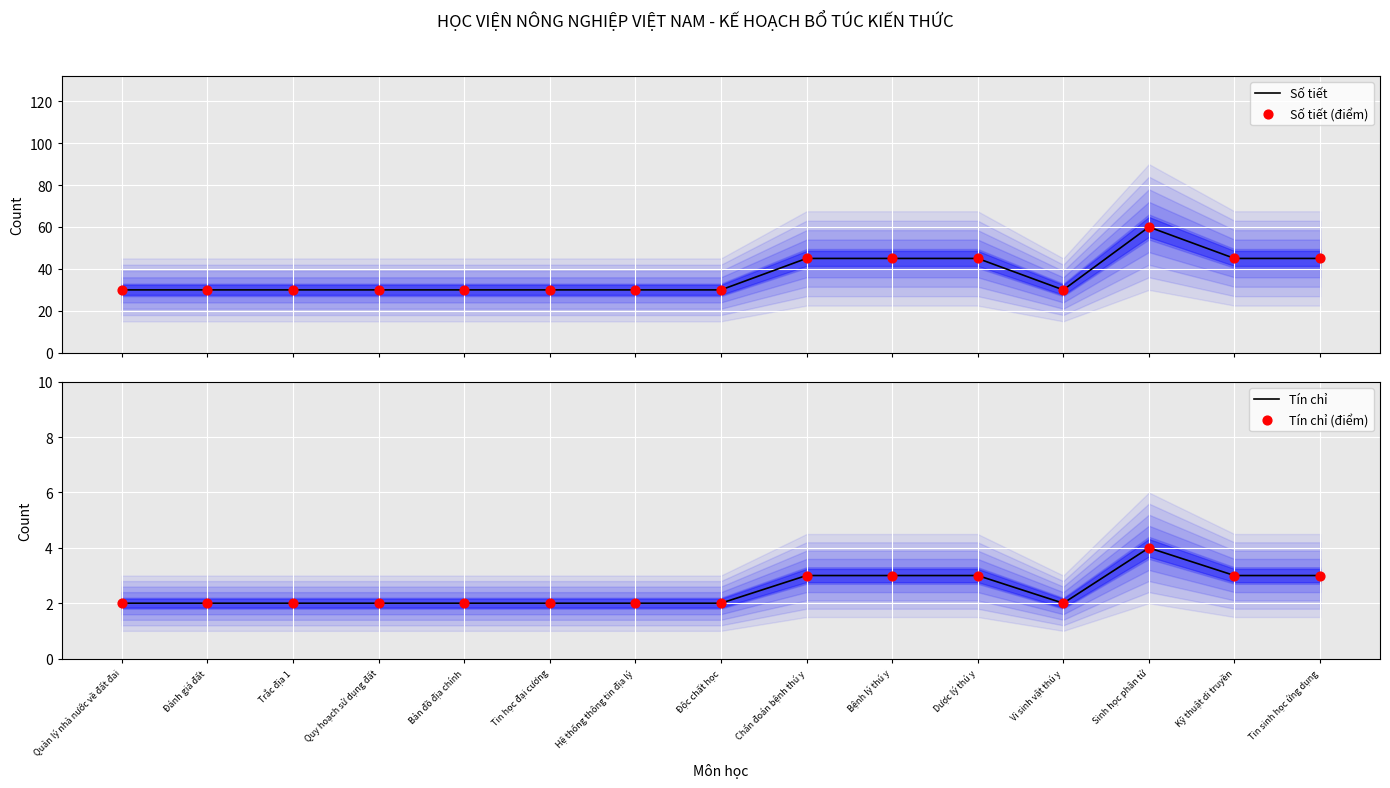

Which series reaches the minimum Y coordinate?

Tín chỉ